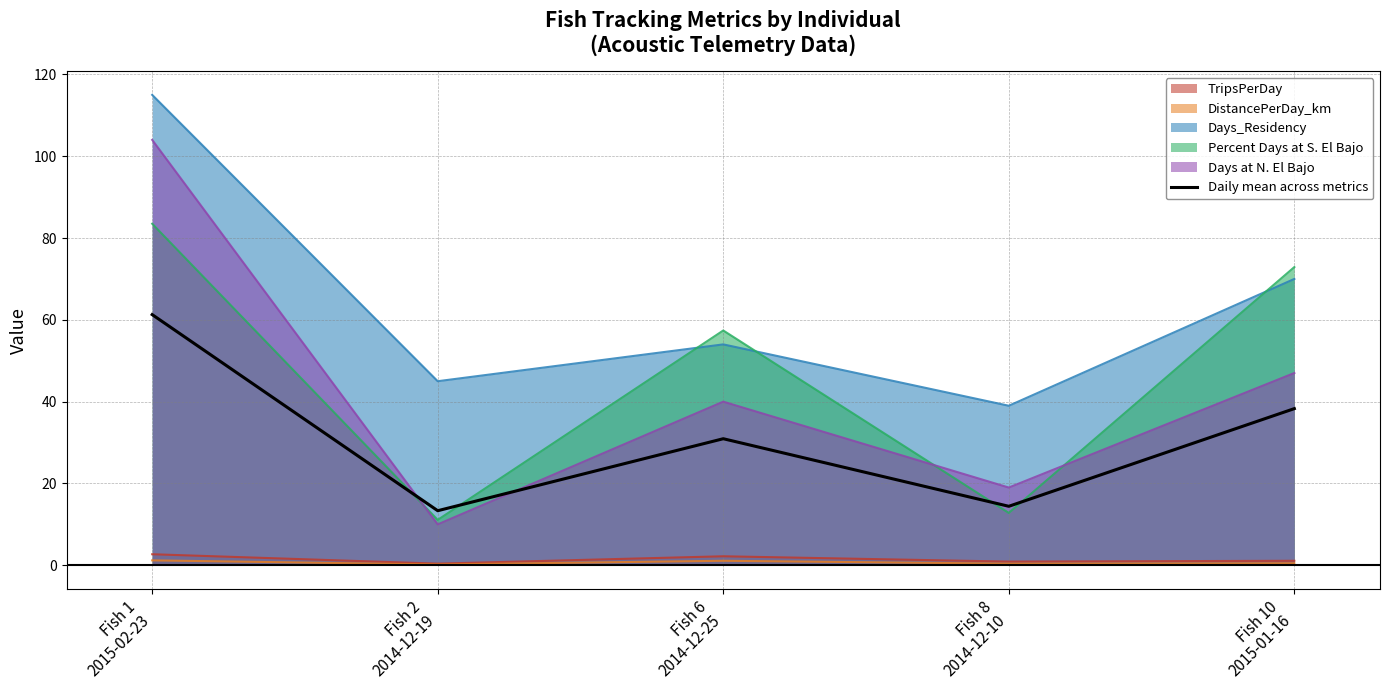

Reading left to right, what are all the values shown in this chart?

Fish 1
2015-02-23=61.3	Fish 2
2014-12-19=13.3	Fish 6
2014-12-25=30.9	Fish 8
2014-12-10=14.4	Fish 10
2015-01-16=38.3